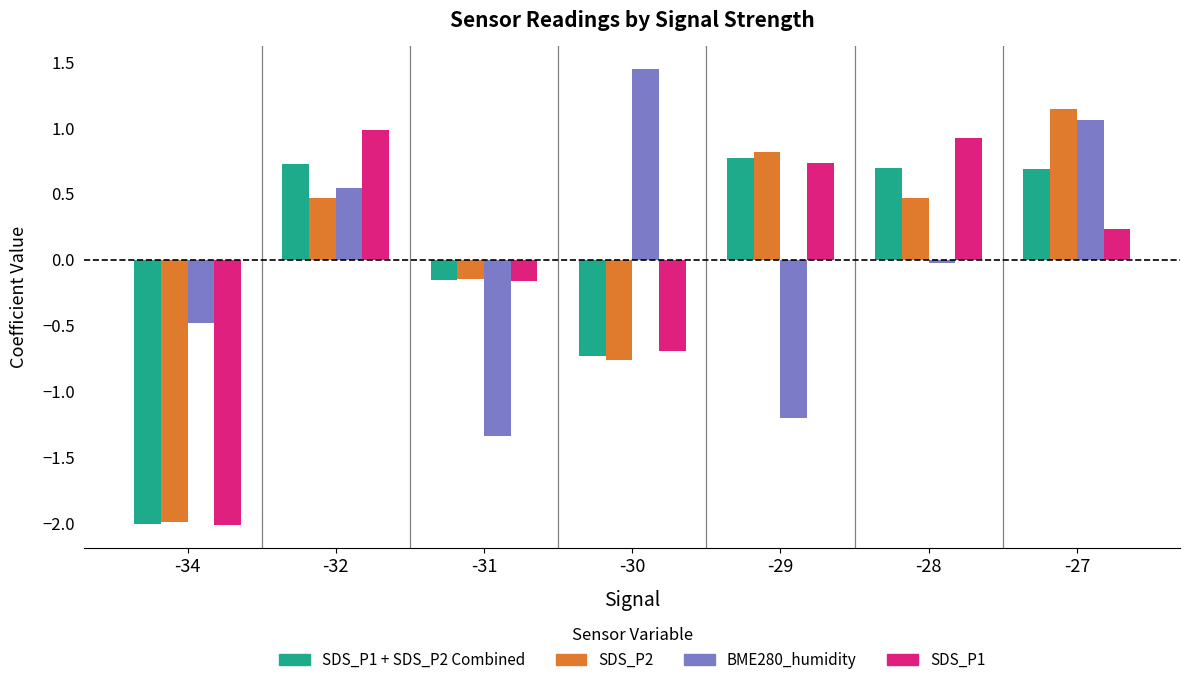

What is the value of the SDS_P1 bar at the 6th from the left?

0.9